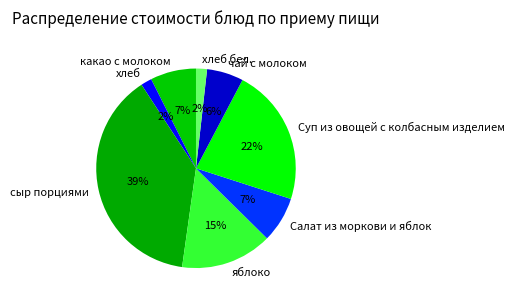

Do какао с молоком and хлеб together represent more than half of the pie?

No